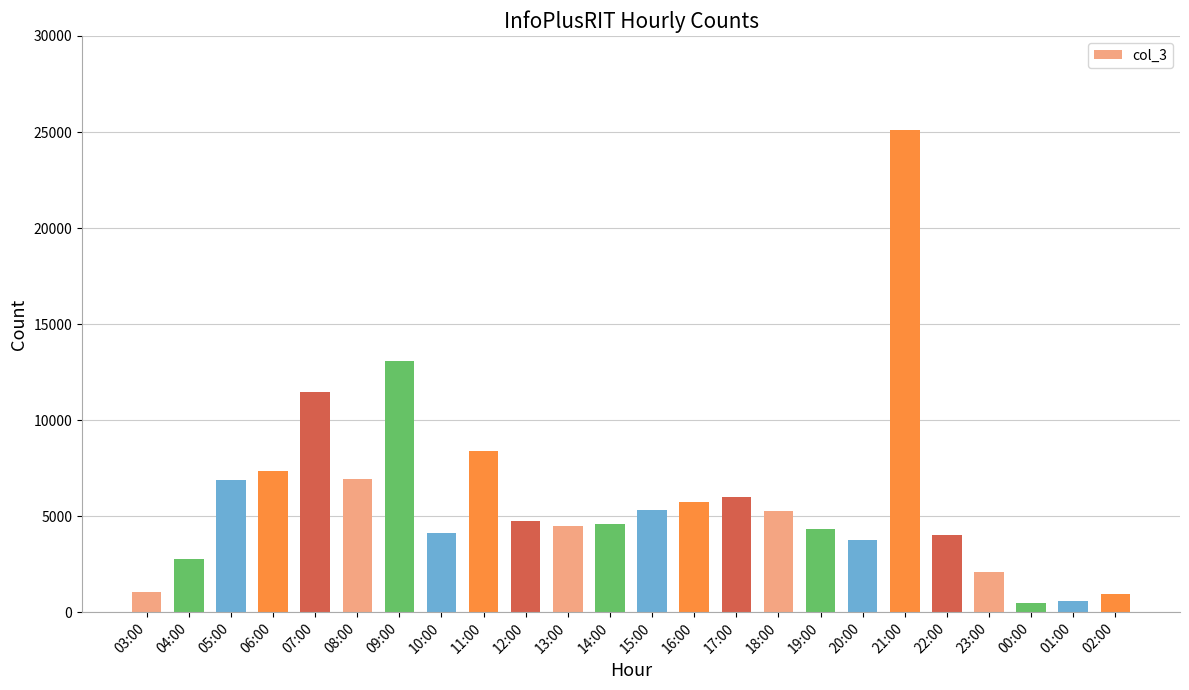

What is the difference between the second highest and minimum values?

12593